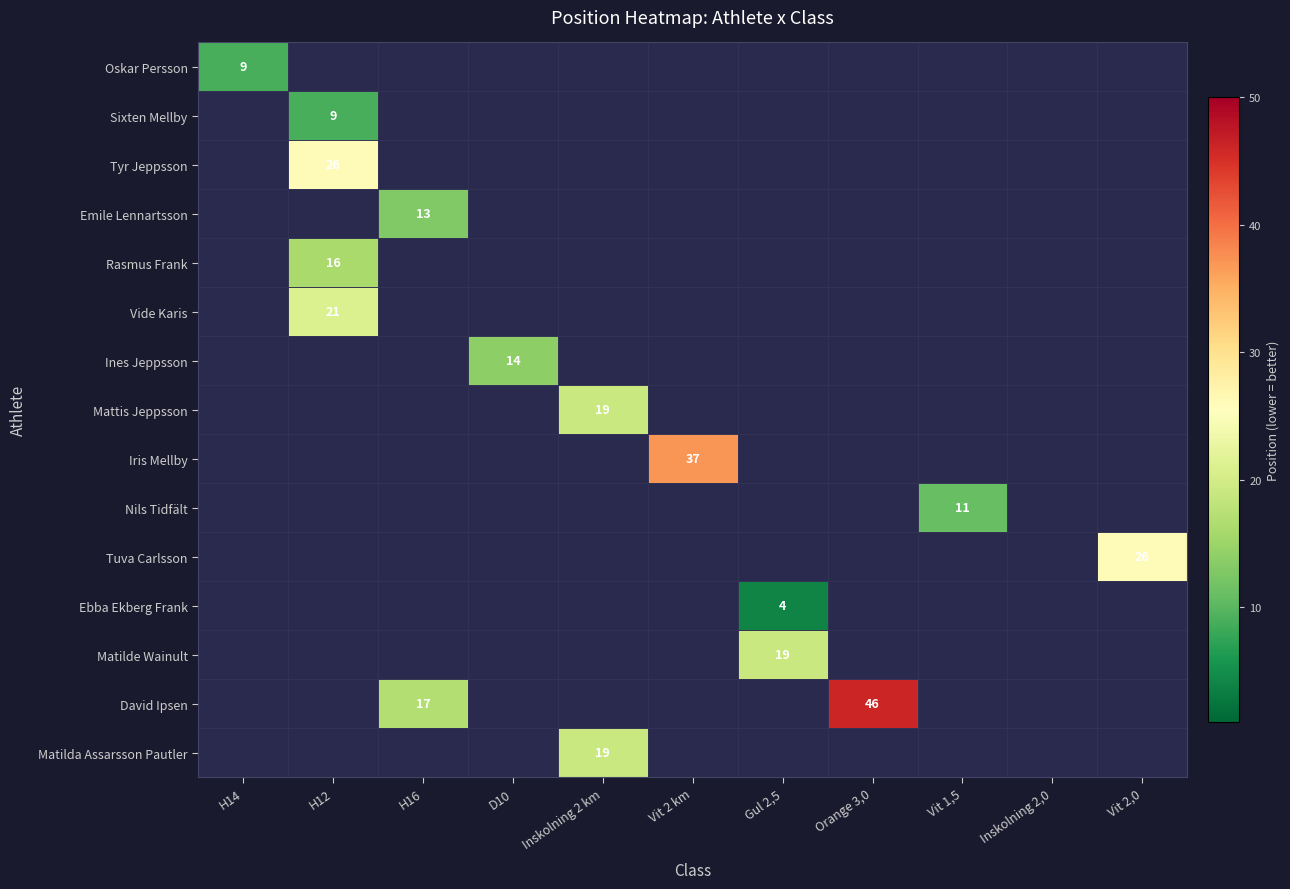

Which has a higher value, H16 or Gul 2,5?

Gul 2,5